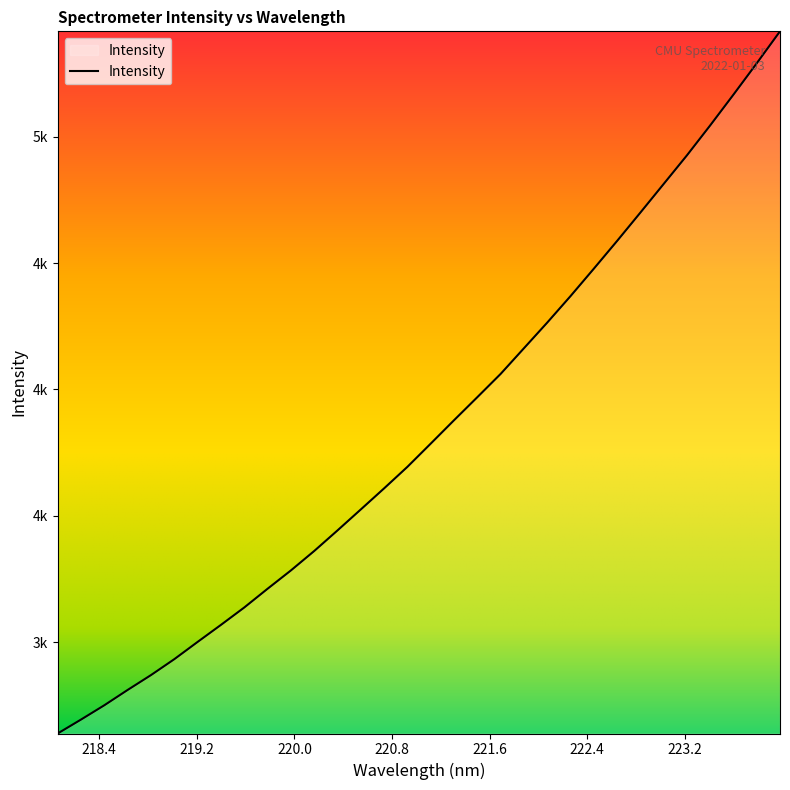

Is this an area chart (filled region under the line)?

Yes